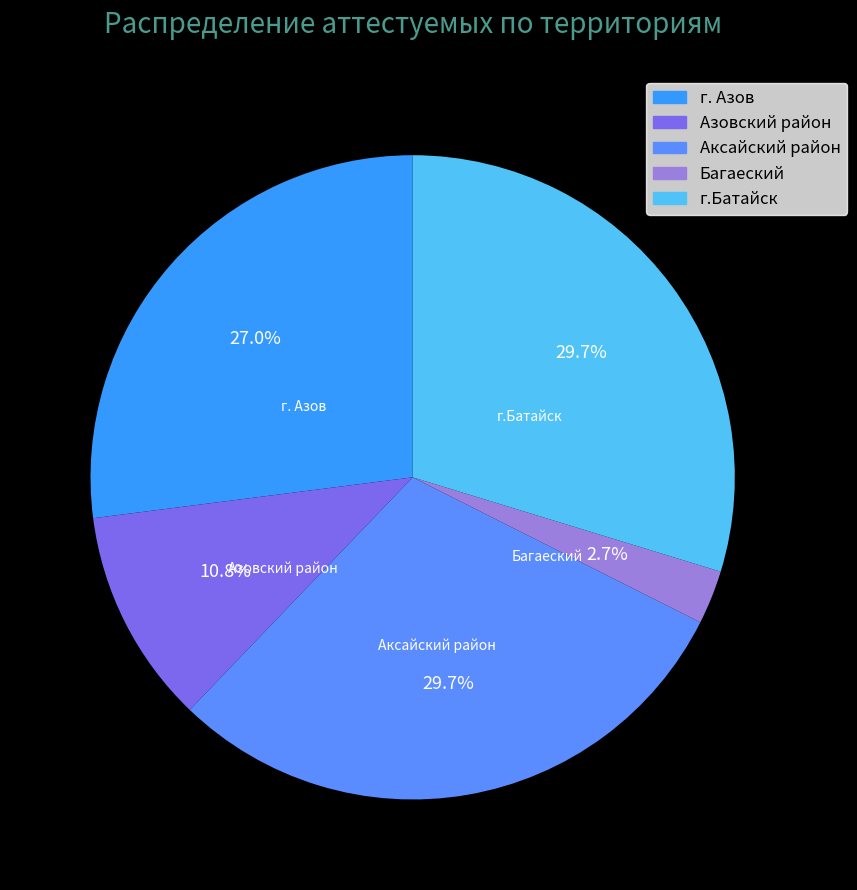

To the nearest percent, what is the combined percentage of Багаеский and Азовский район?

14%